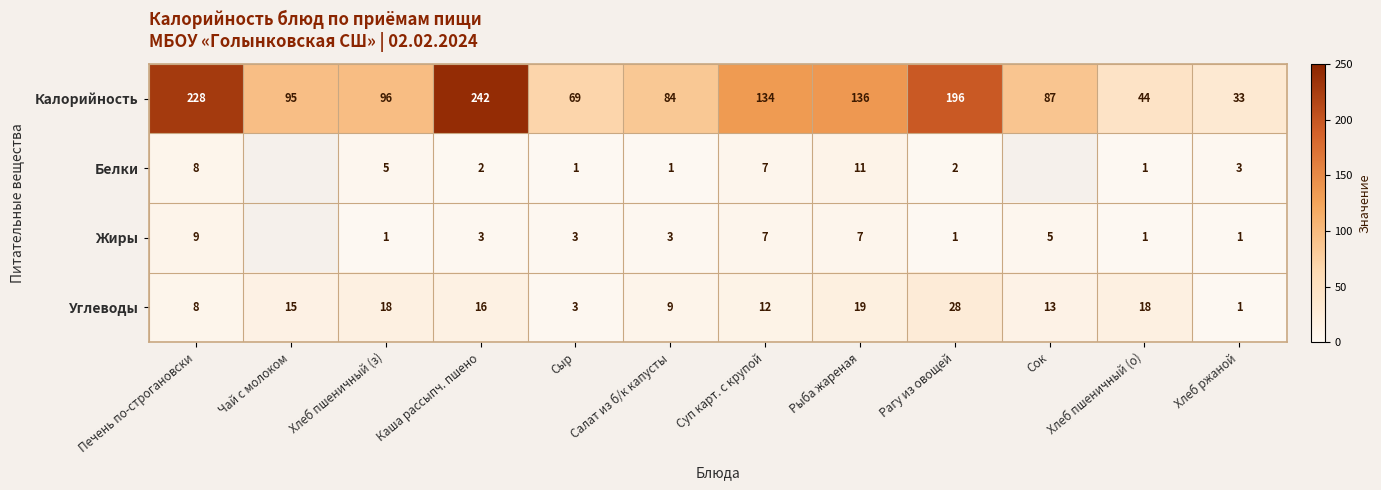

What is the highest value of the Калорийность series?

242